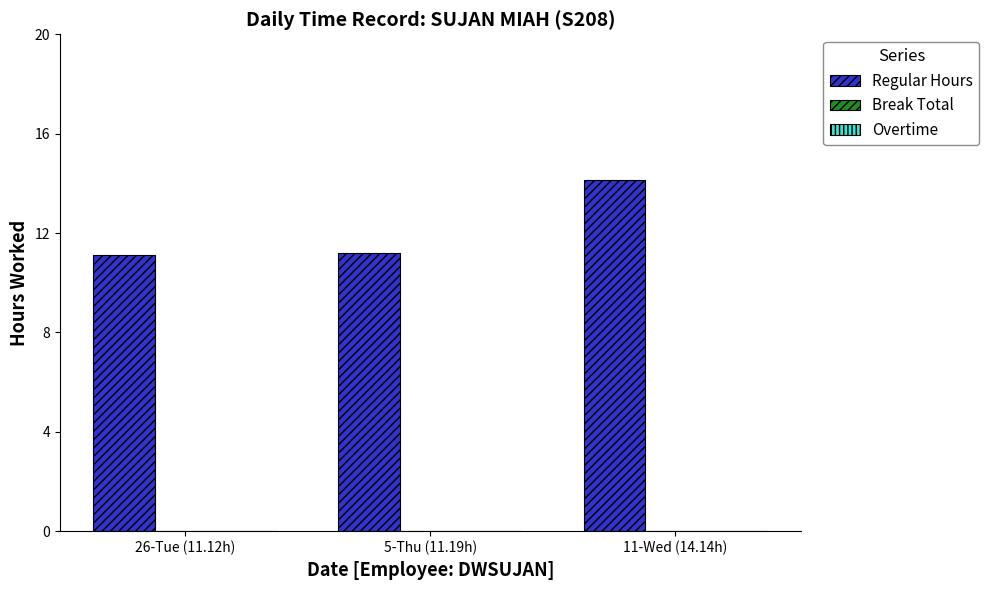

How many bars are there in total?

3